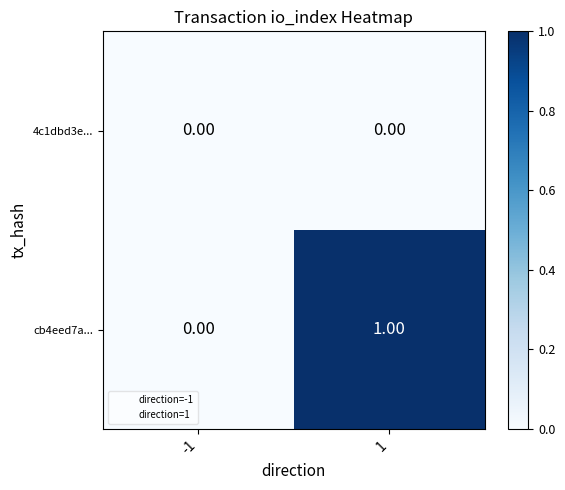

Count the number of categories in the chart.

2